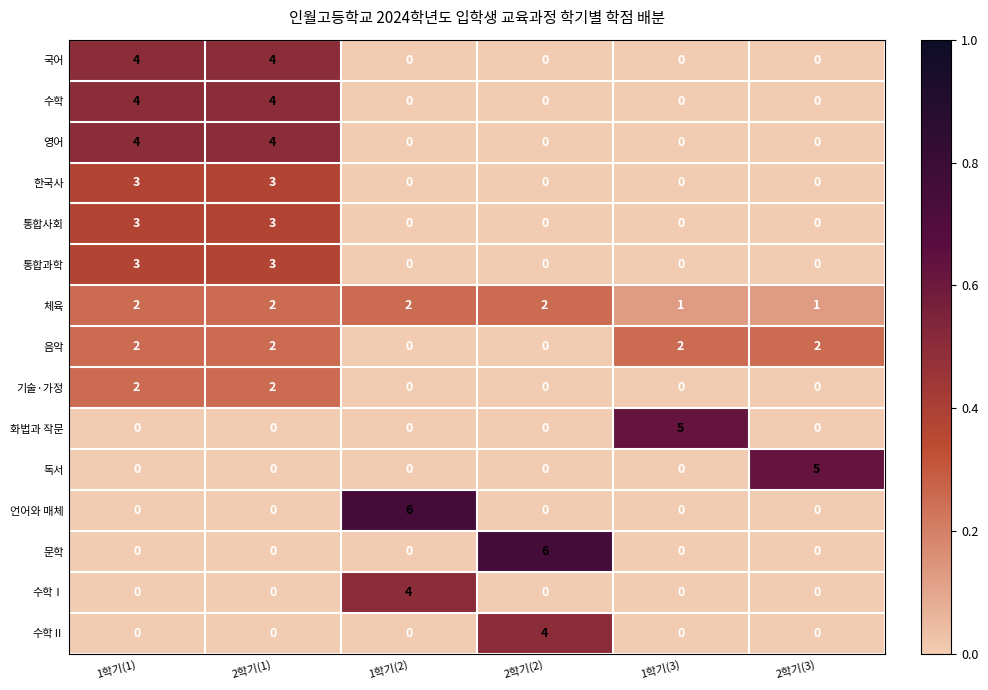

True or false: 언어와 매체 has a value of 6 at 1학기(2).

True